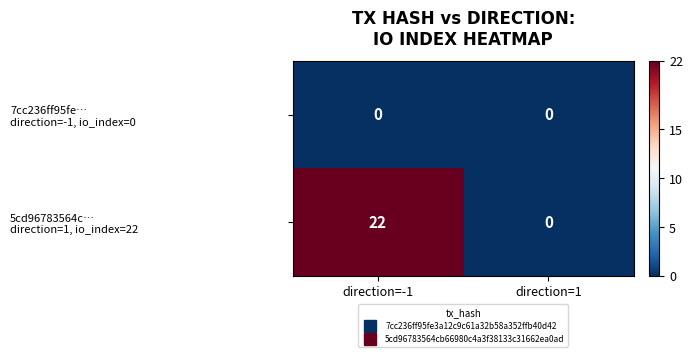

What is the total value across all series at direction=-1?

22